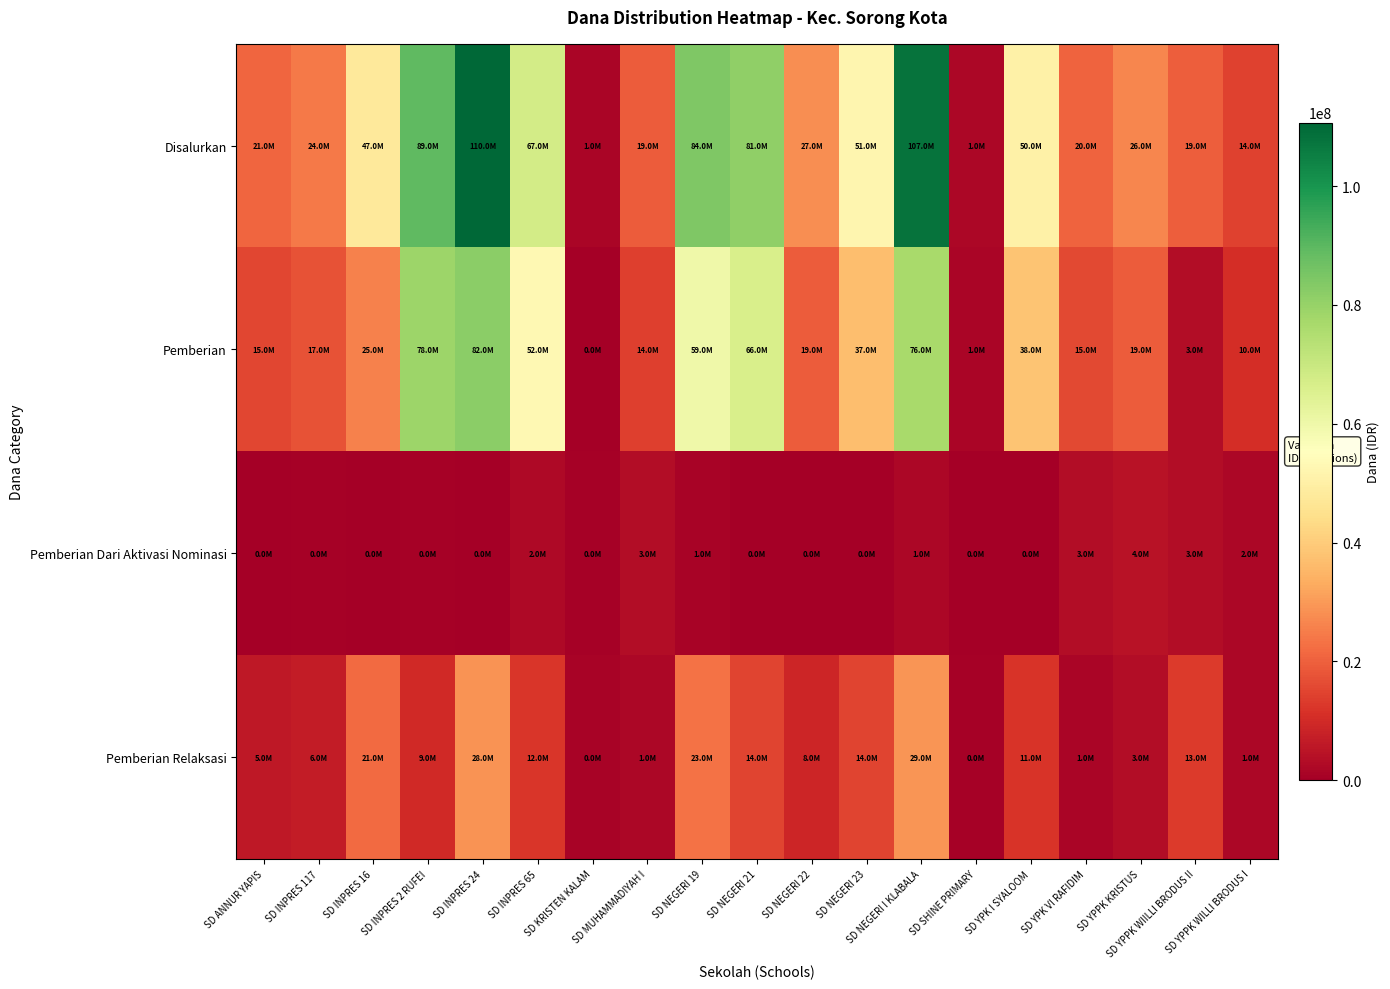

At how many categories does at least one series exceed 74729050?

5